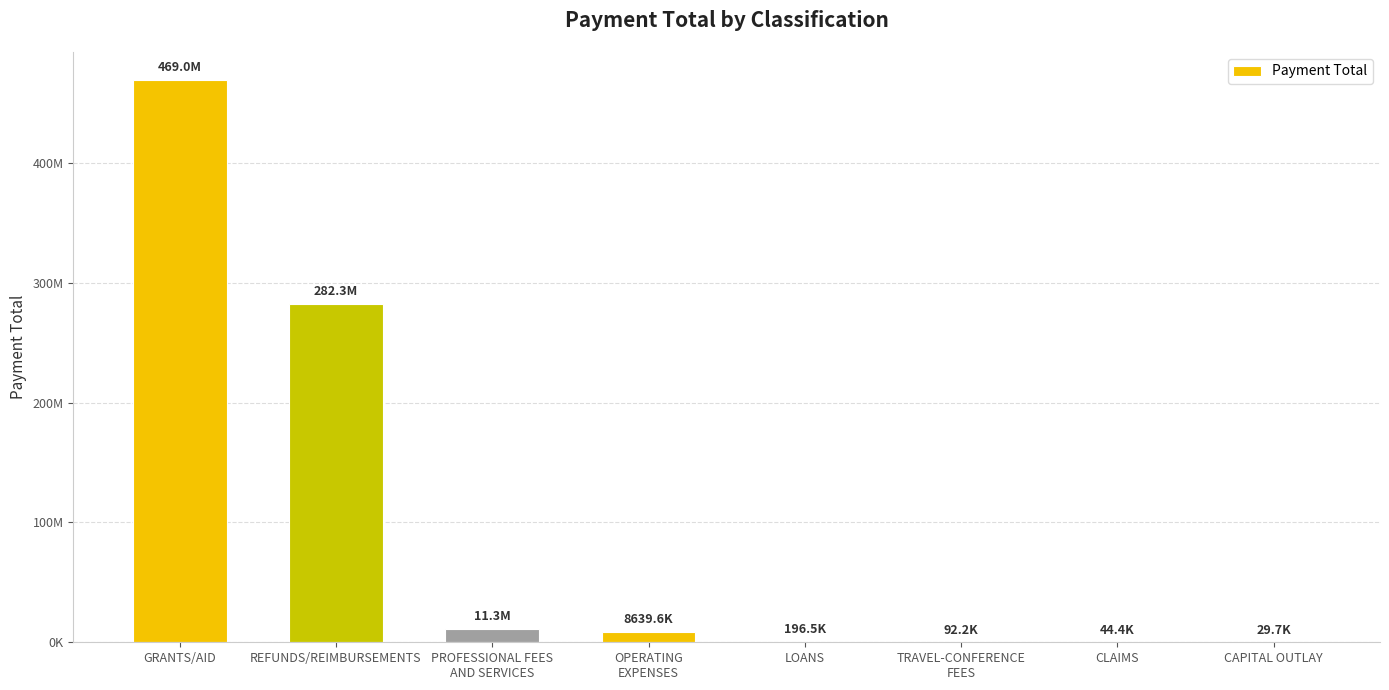

What is the maximum value shown in the chart?

468971930.9